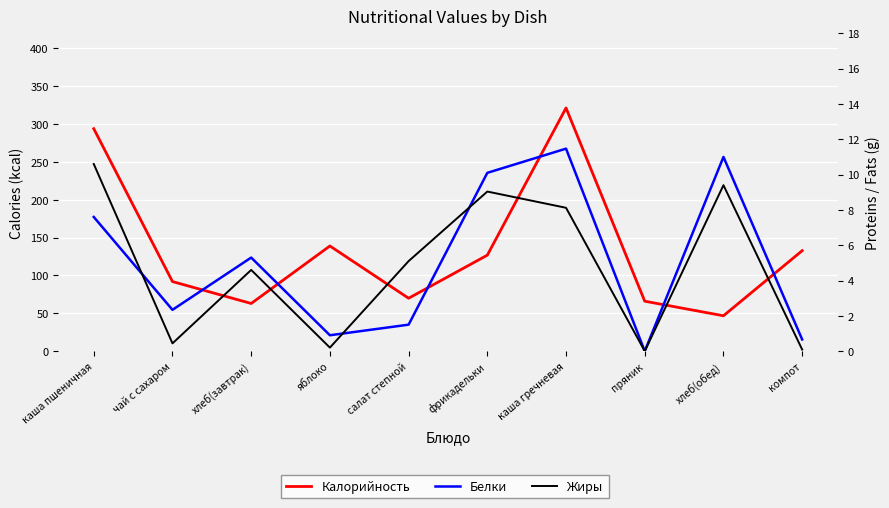

What is the difference between the highest and lowest values at каша гречневая?

313.3